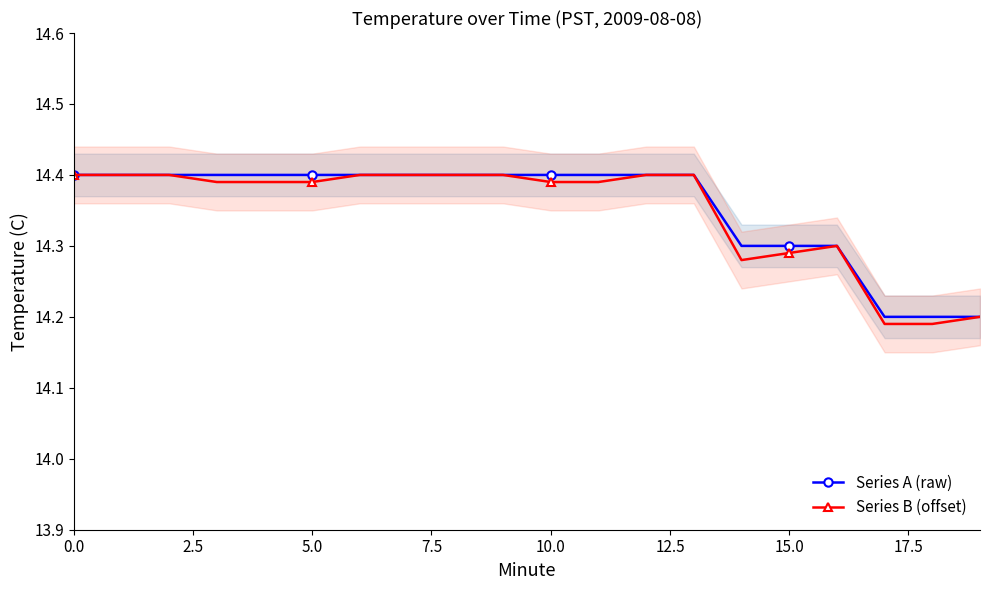

True or false: Series A (raw) and Series B (offset) intersect in this chart.

False